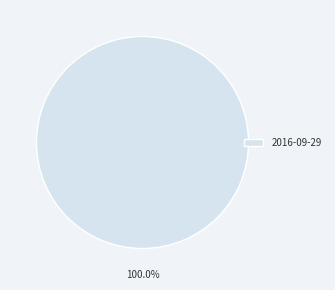

Rank the categories by value from highest to lowest.

2016-09-29